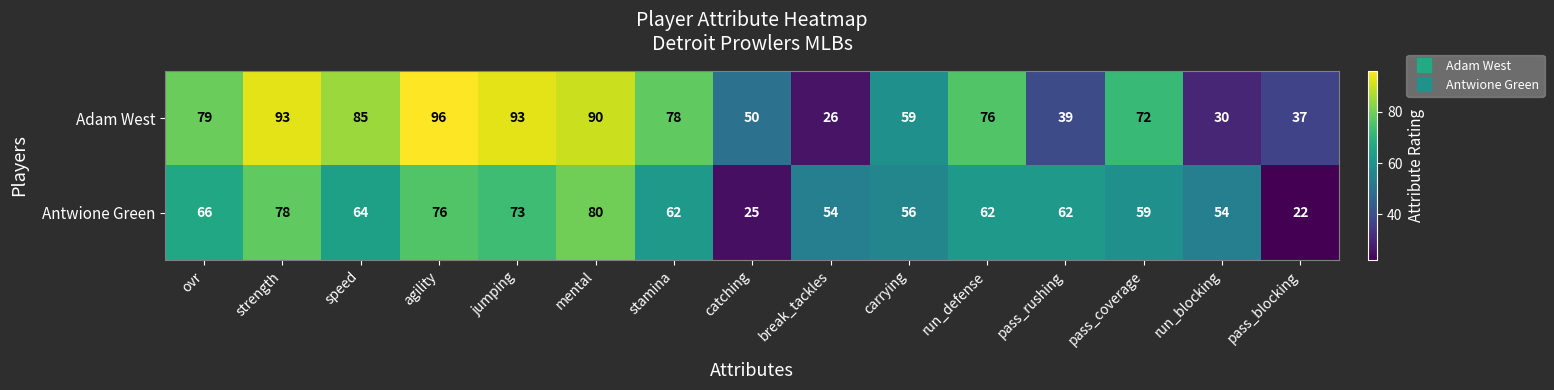

At which category is the sum across all series the highest?

agility